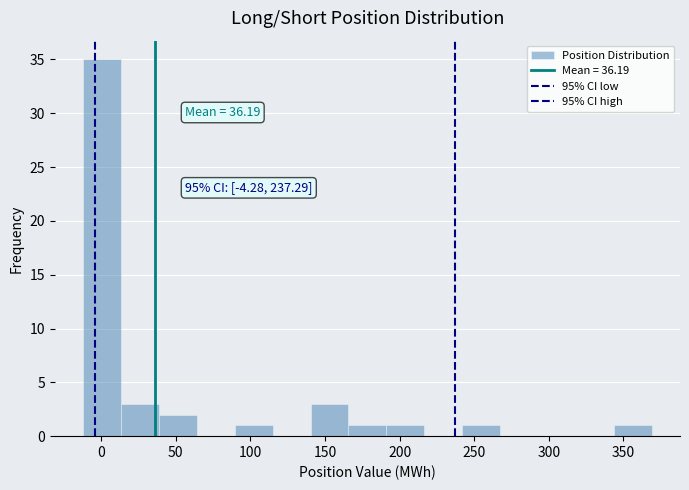

Over which range of the x-axis is the bar tallest?

-10 to 15